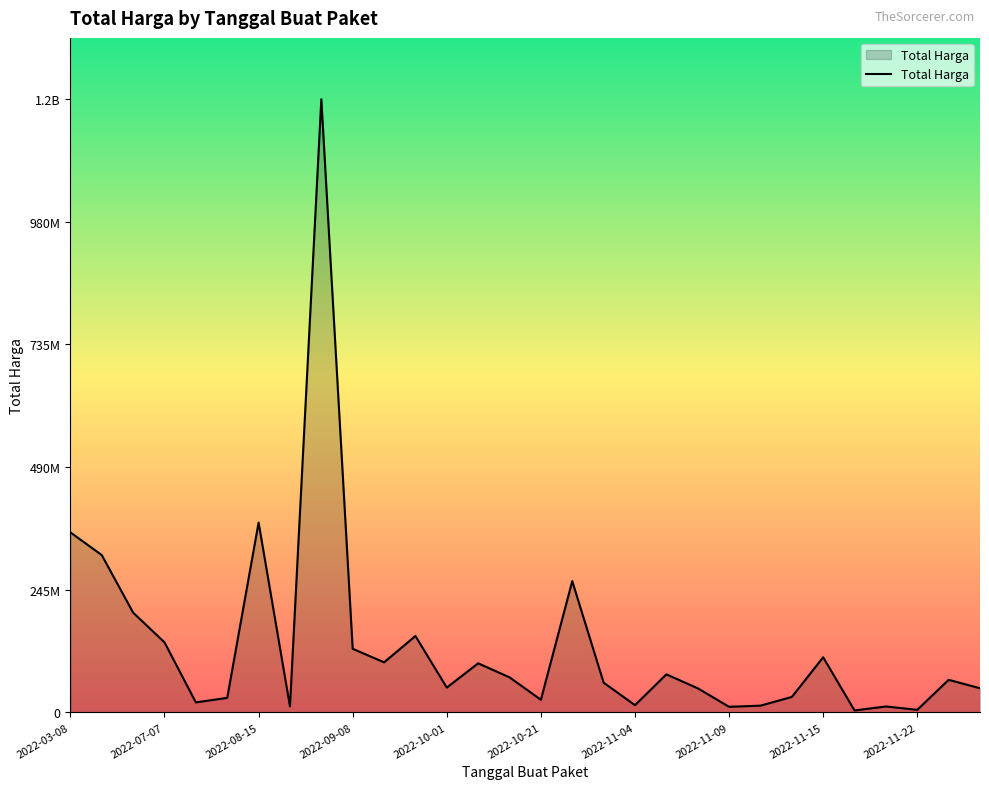

What is the difference between the maximum and minimum values?

1220857000